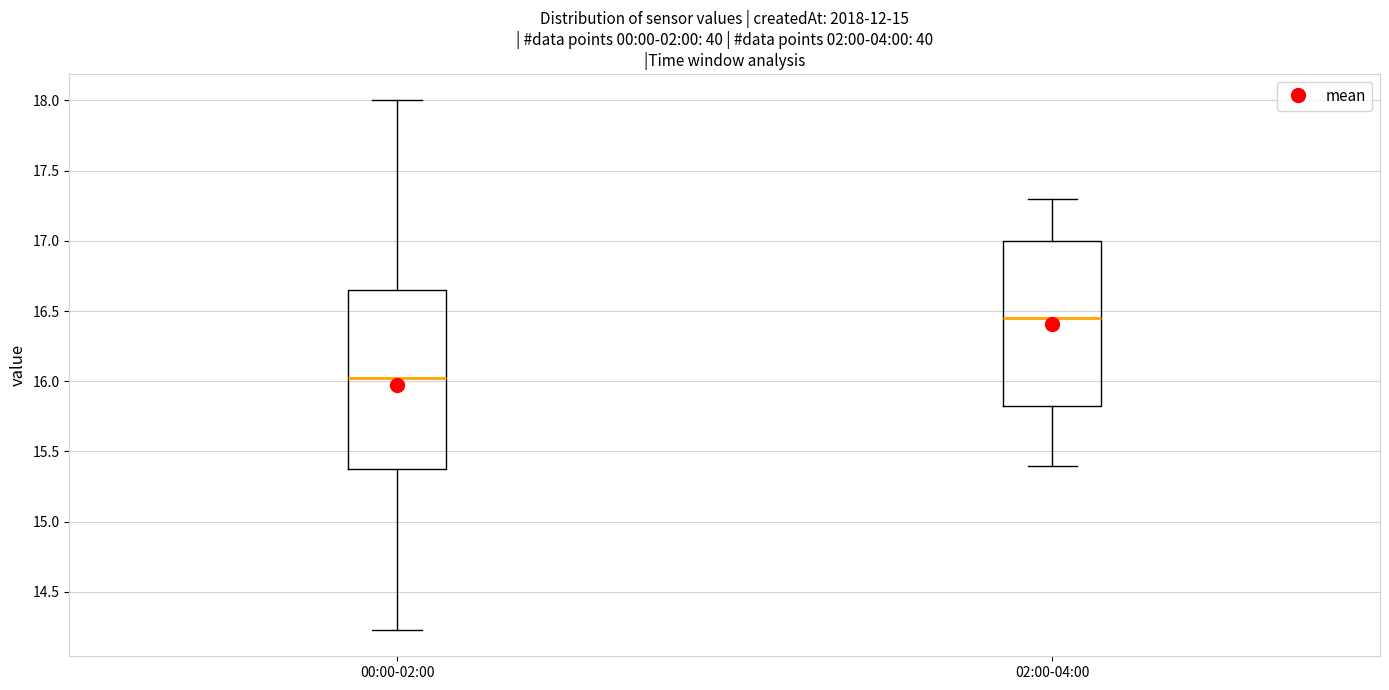

Where is the lower edge of the box for 00:00-02:00 on the y-axis? The values are not printed on the chart, so give them approximately, as read against the axis.

15.40